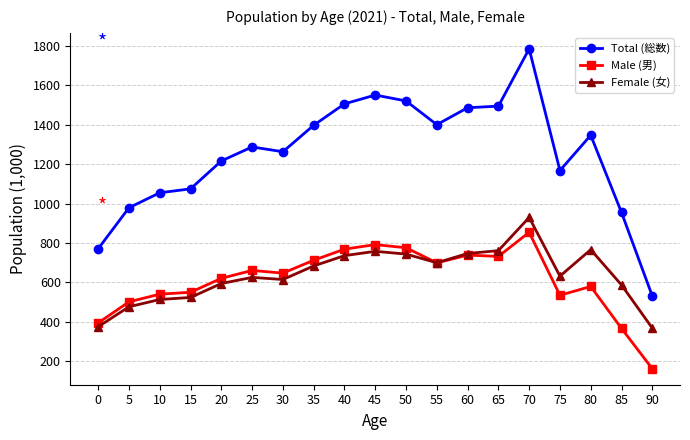

How many lines are shown in the chart?

3